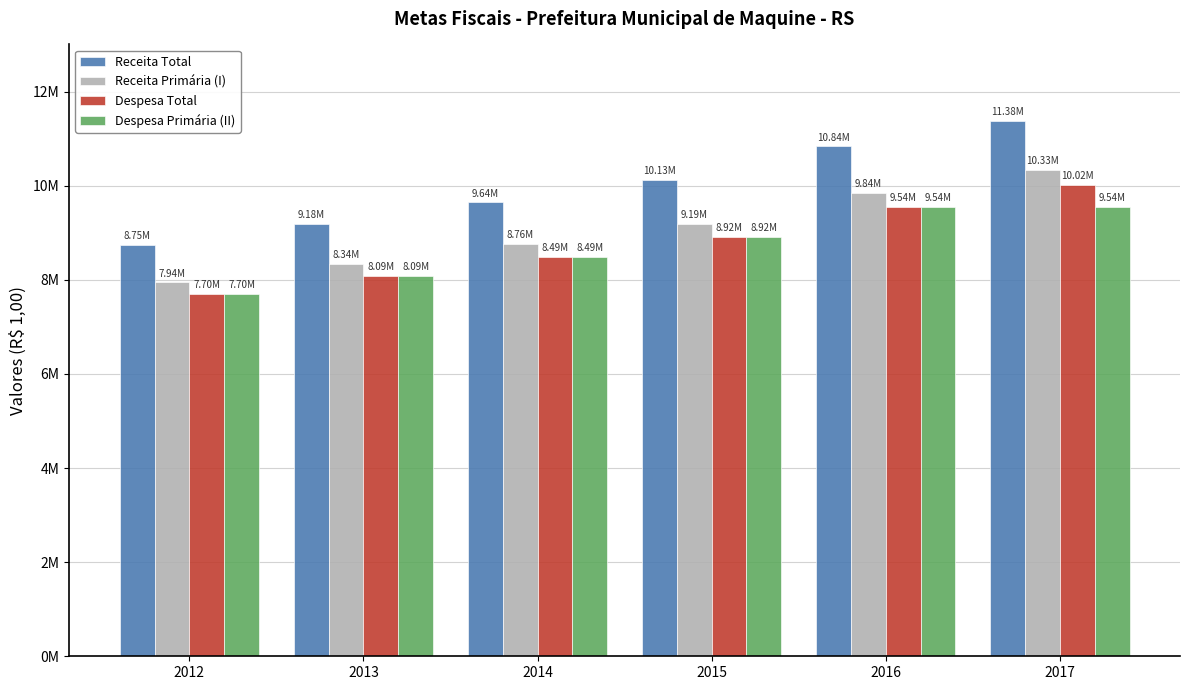

Are the bars grouped side by side (vs. stacked)?

Yes